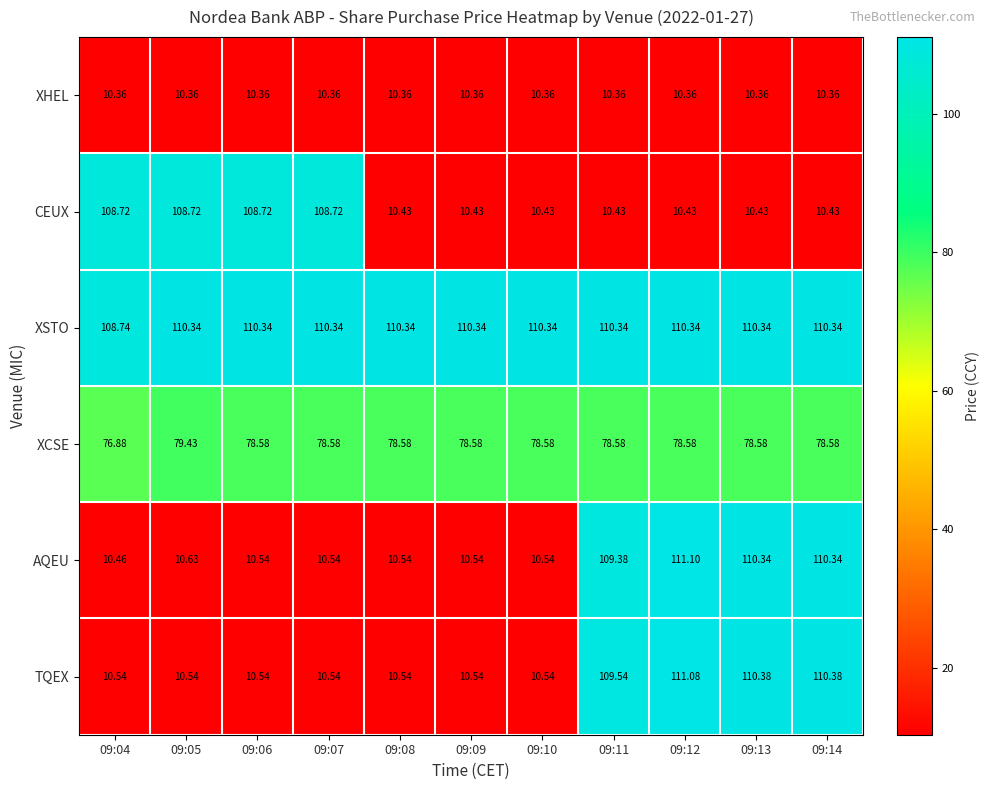

Is the value of AQEU at 09:14 greater than the value of XHEL at 09:08?

Yes